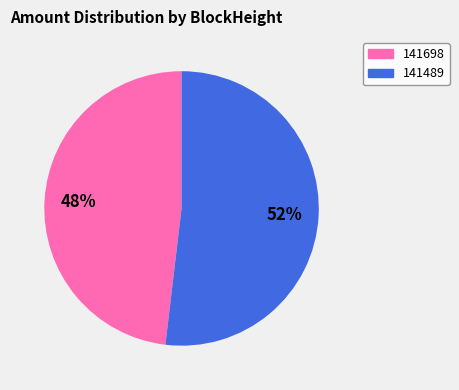

How many segments does this pie chart have?

2